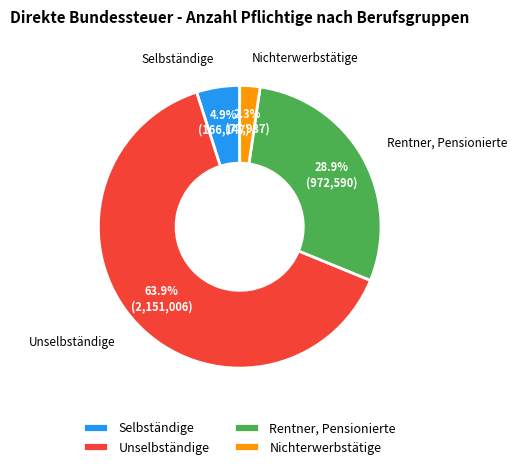

Which category has the biggest portion of the pie?

Unselbständige